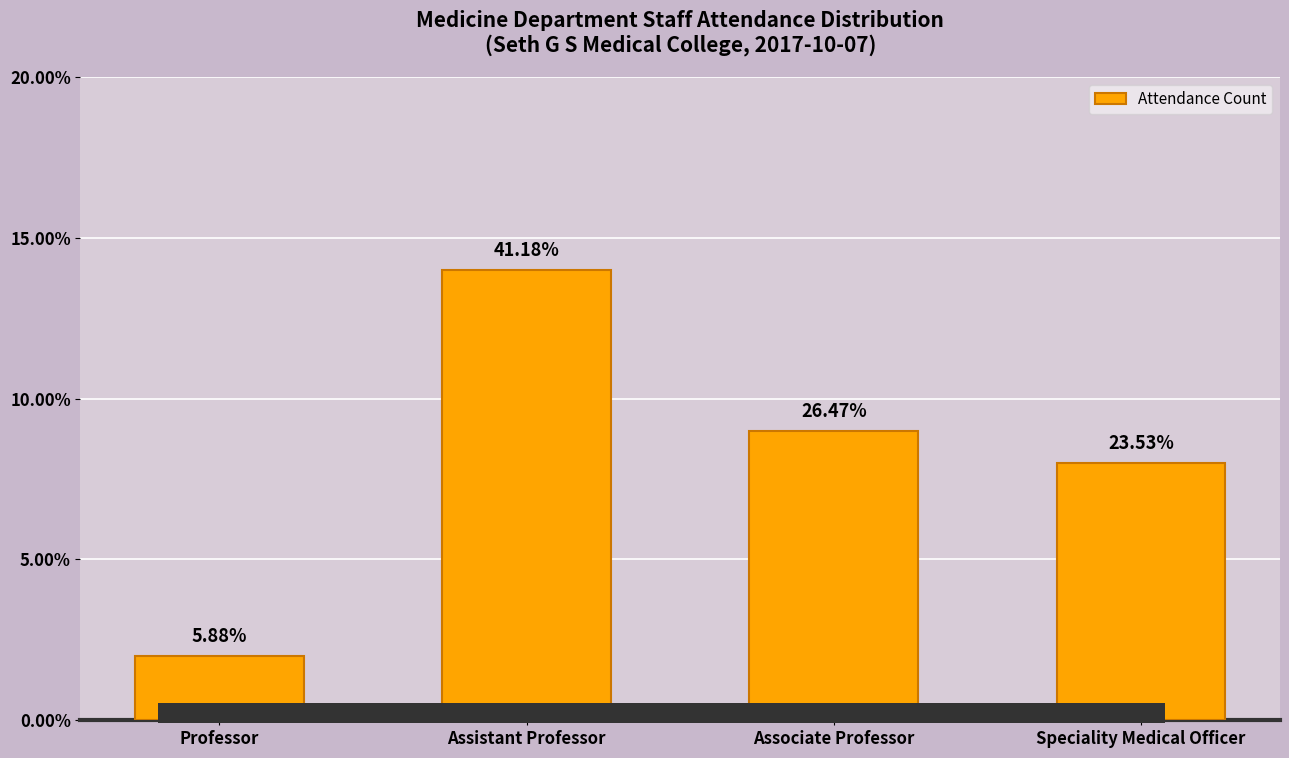

How many bars are there in total?

4